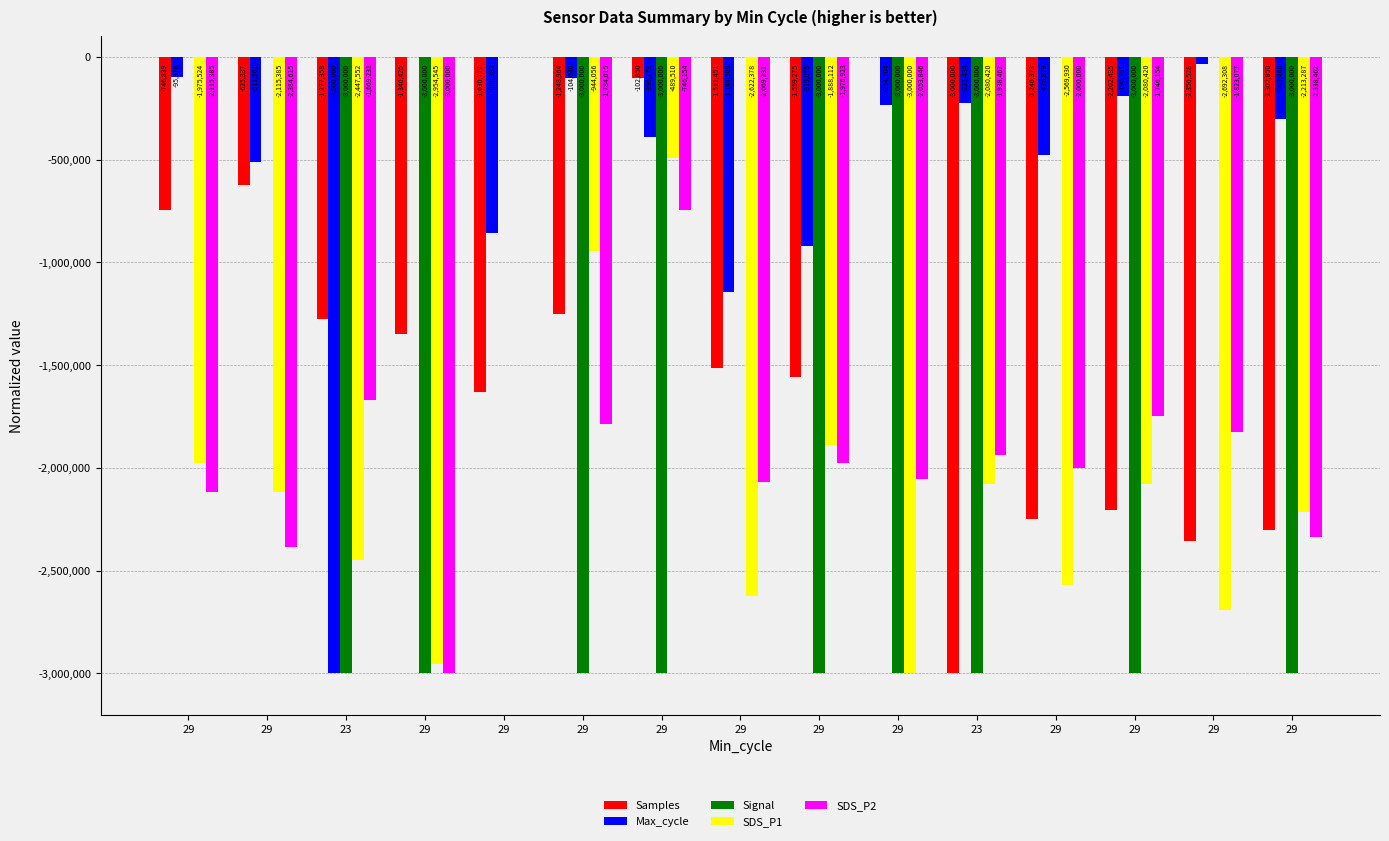

Read the Max_cycle value at 29.

-104046.2